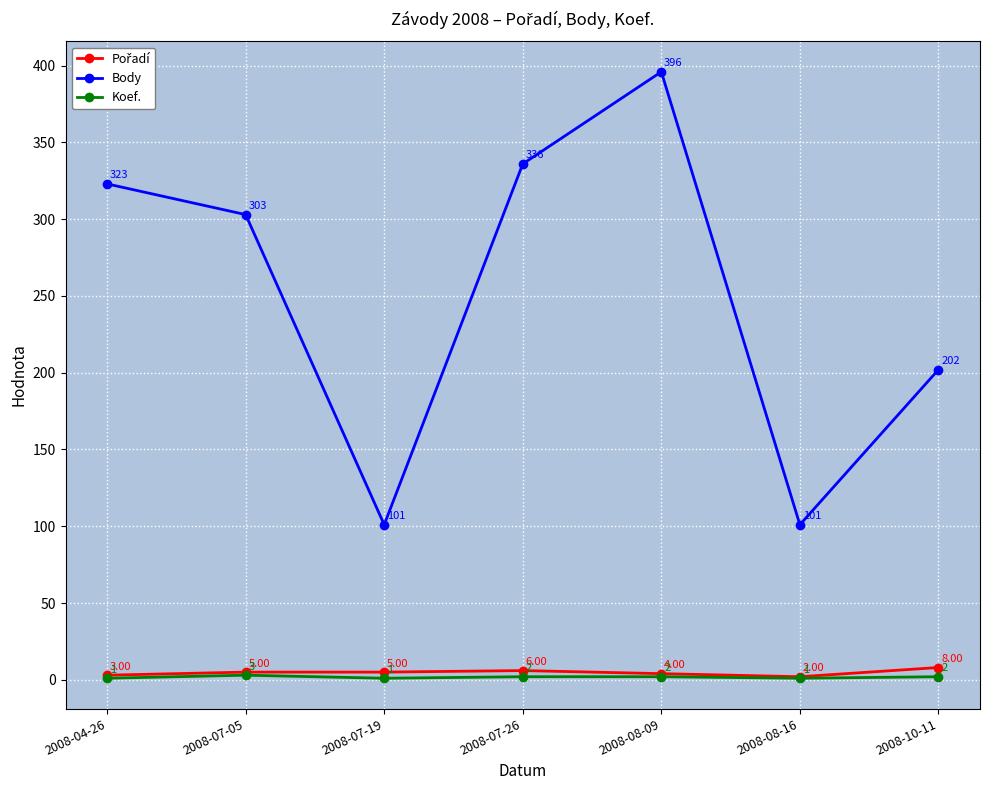

The value of Body at 2008-10-11 is 111. True or false?

False